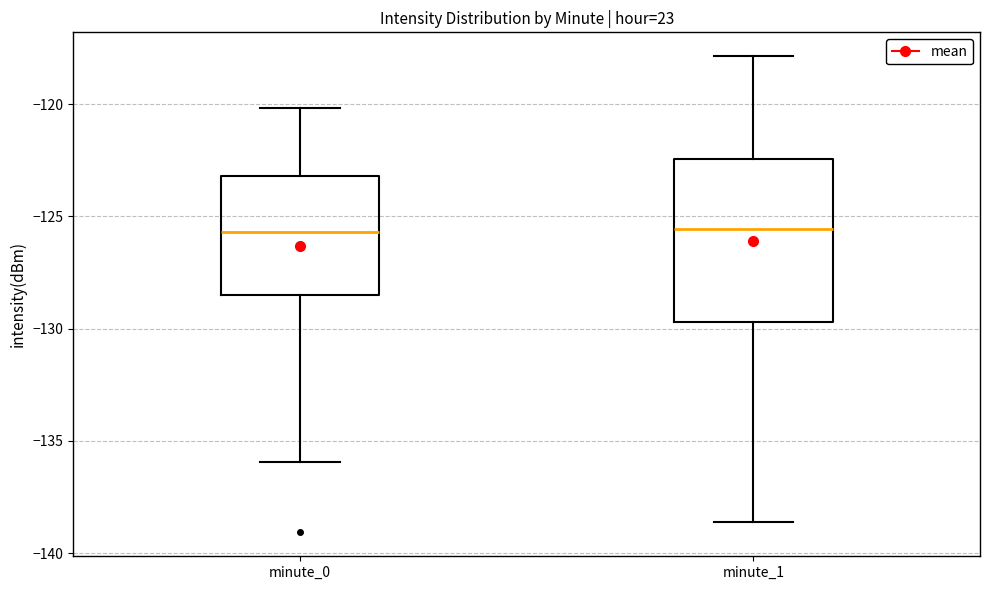

Where is the upper edge of the box for minute_0 on the y-axis? The values are not printed on the chart, so give them approximately, as read against the axis.

-123.0